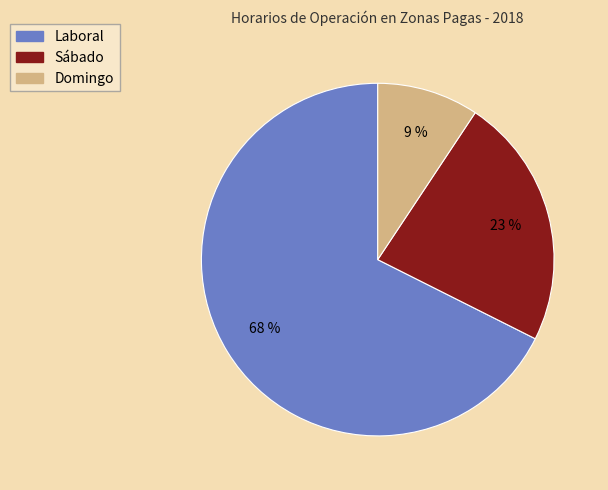

Is the sum of Sábado and Domingo greater than half?

No